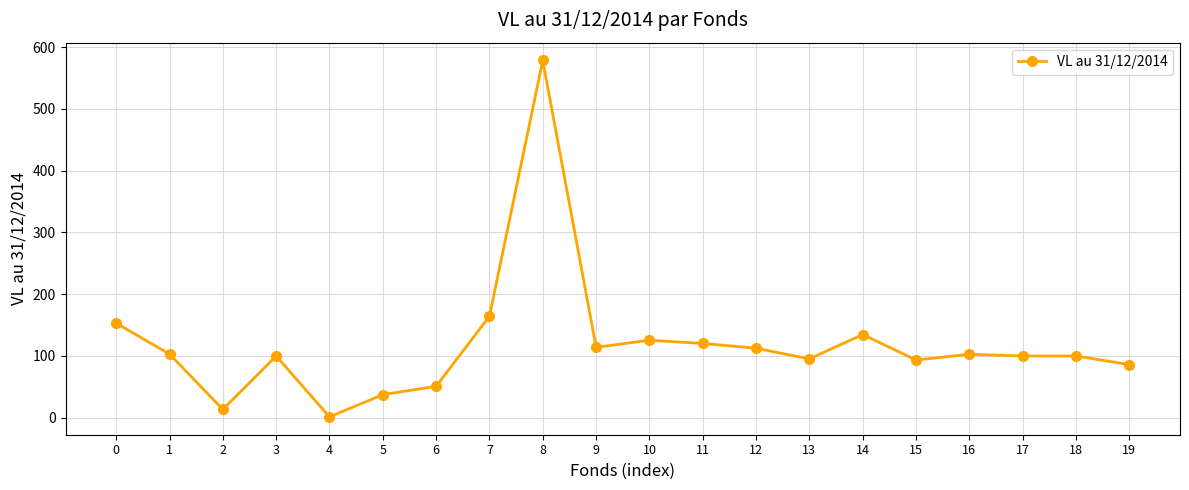

What is the change in value from 0 to 17?

-53.1